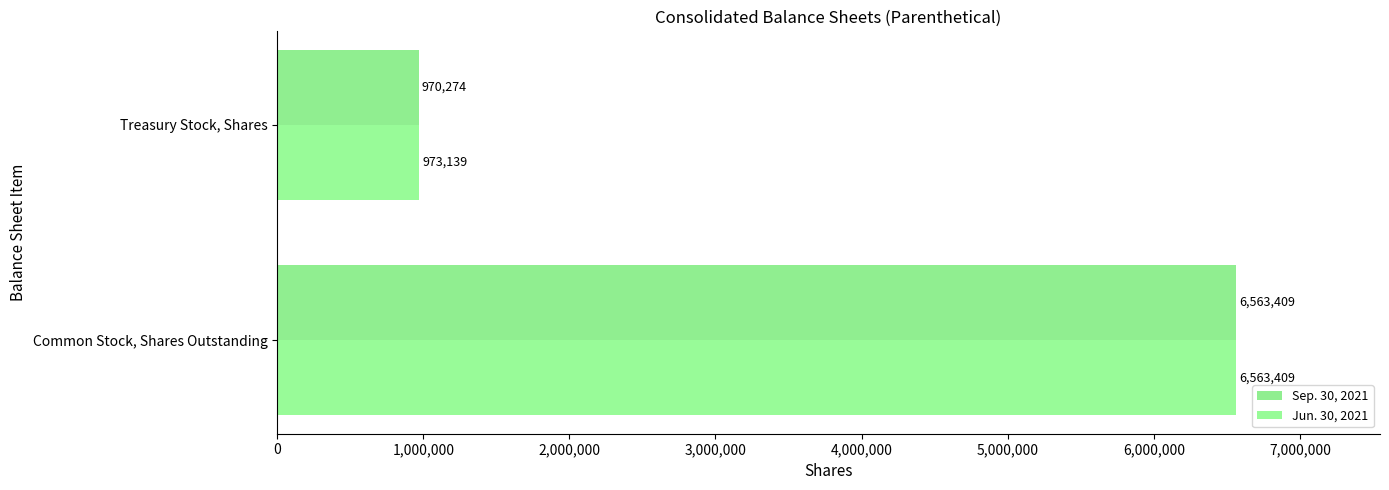

How many data points does each series have?

2